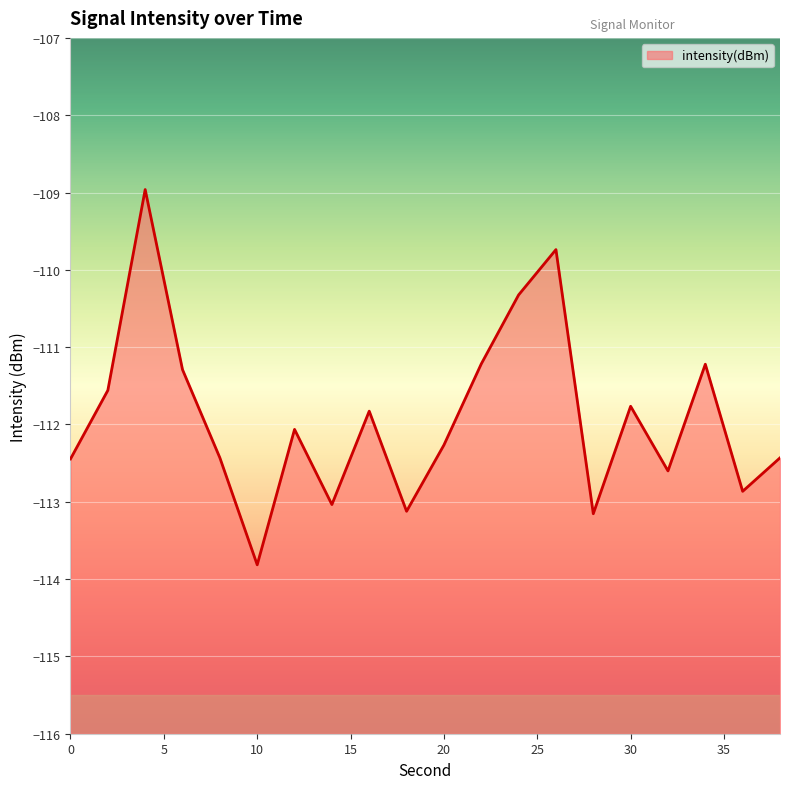

Reading left to right, list all the values displayed in this chart.

0=-112.4	2=-111.6	4=-109.0	6=-111.3	8=-112.4	10=-113.8	12=-112.1	14=-113.0	16=-111.8	18=-113.1	20=-112.3	22=-111.2	24=-110.3	26=-109.7	28=-113.2	30=-111.8	32=-112.6	34=-111.2	36=-112.9	38=-112.4